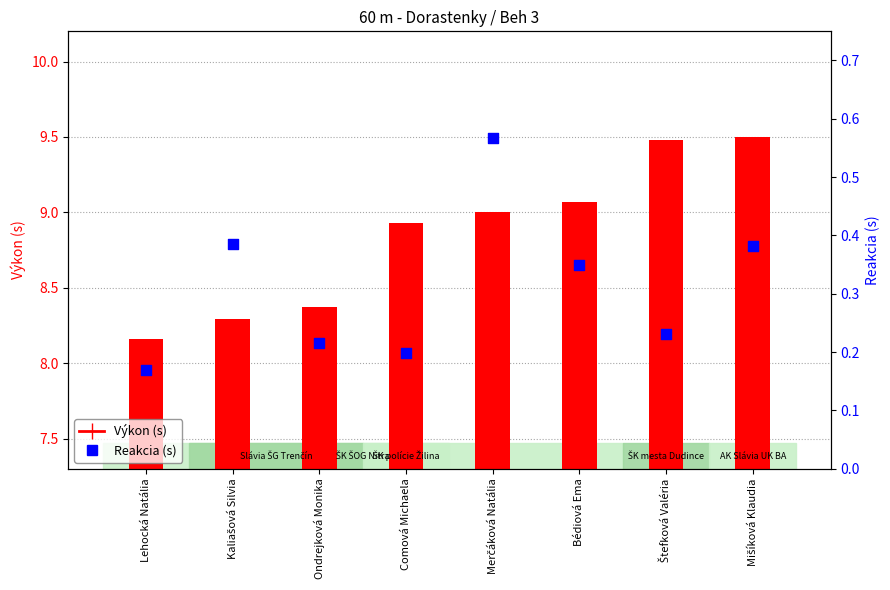

Which series has the largest Y range (max minus min)?

Výkon (s)